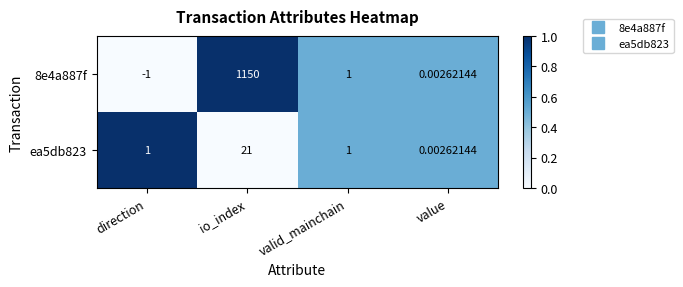

At which category is the sum across all series the highest?

io_index